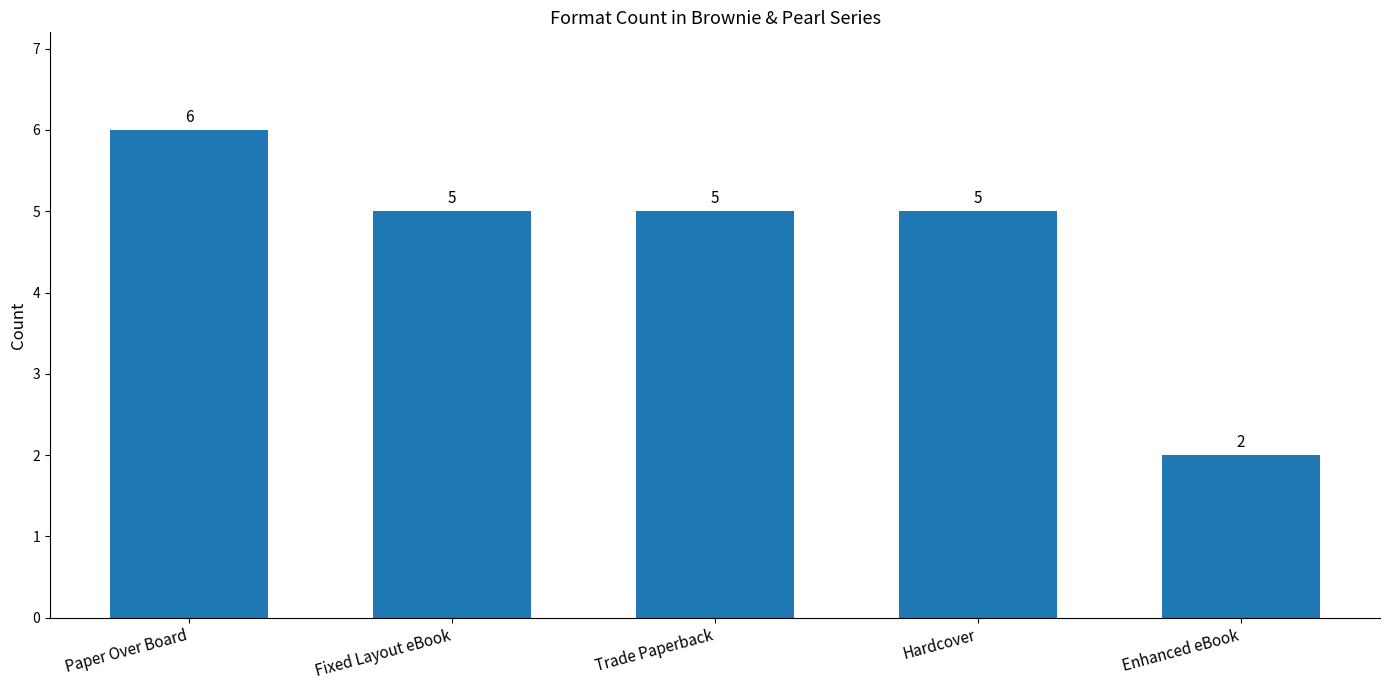

What is the label of the 3rd bar from the right?

Trade Paperback